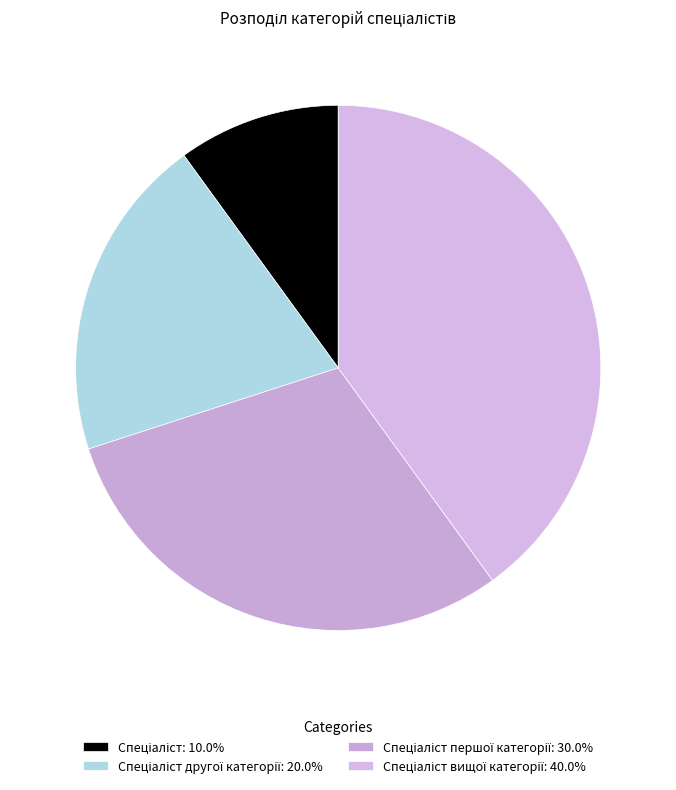

Does any single category account for the majority?

No